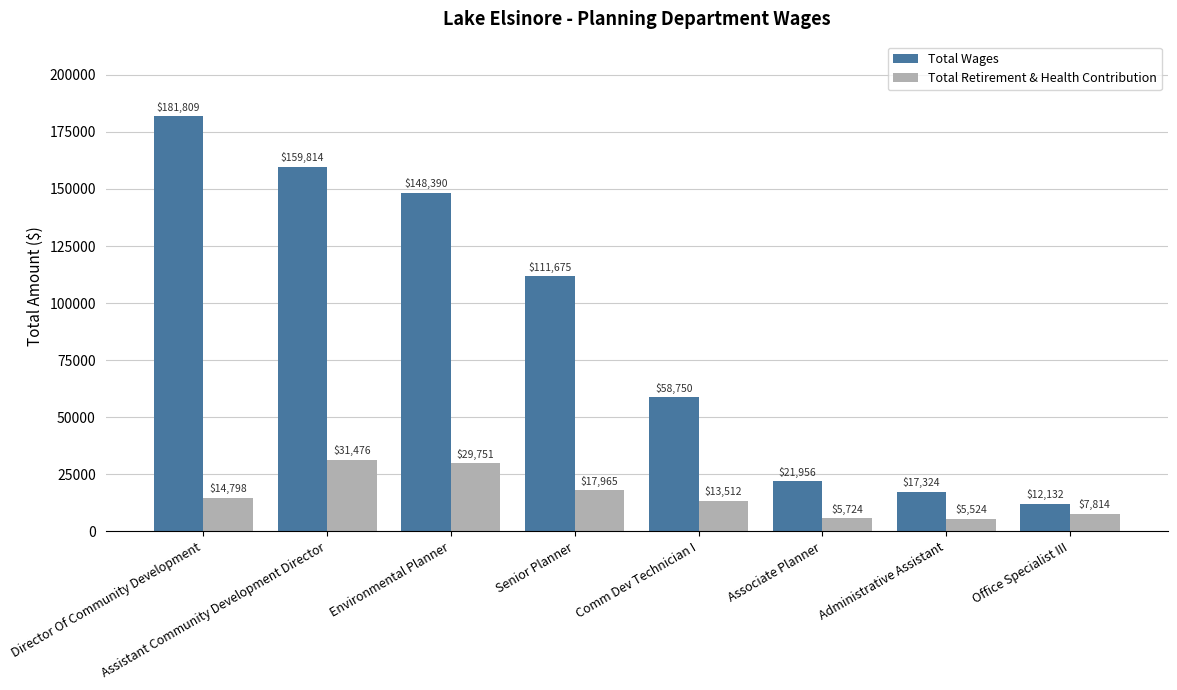

Reading left to right, extract all data points from this chart.

Total Wages: Director Of Community Development=181809	Assistant Community Development Director=159814	Environmental Planner=148390	Senior Planner=111675	Comm Dev Technician I=58750	Associate Planner=21956	Administrative Assistant=17324	Office Specialist III=12132
Total Retirement & Health Contribution: Director Of Community Development=14798	Assistant Community Development Director=31476	Environmental Planner=29751	Senior Planner=17965	Comm Dev Technician I=13512	Associate Planner=5724	Administrative Assistant=5524	Office Specialist III=7814